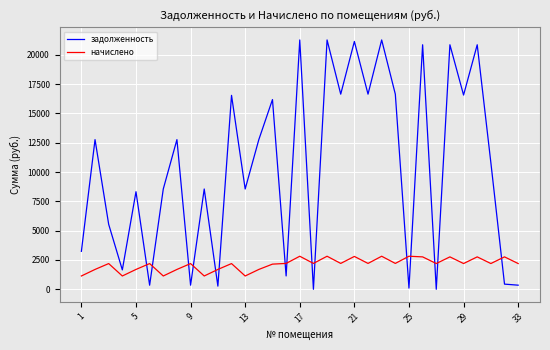

How many values in the начислено series are below 2194?

15